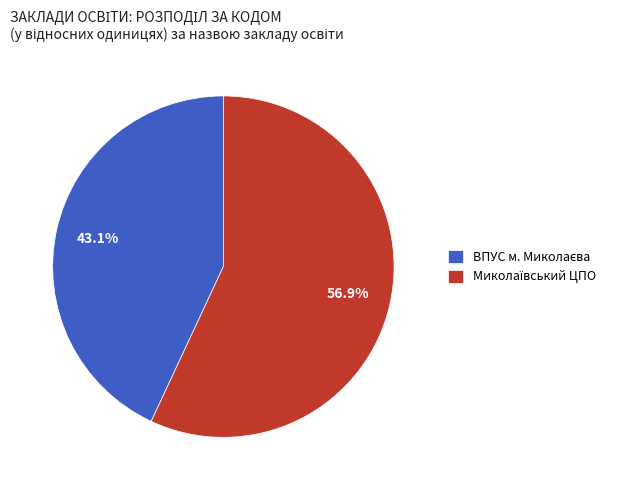

Is there a majority slice in this chart?

Yes